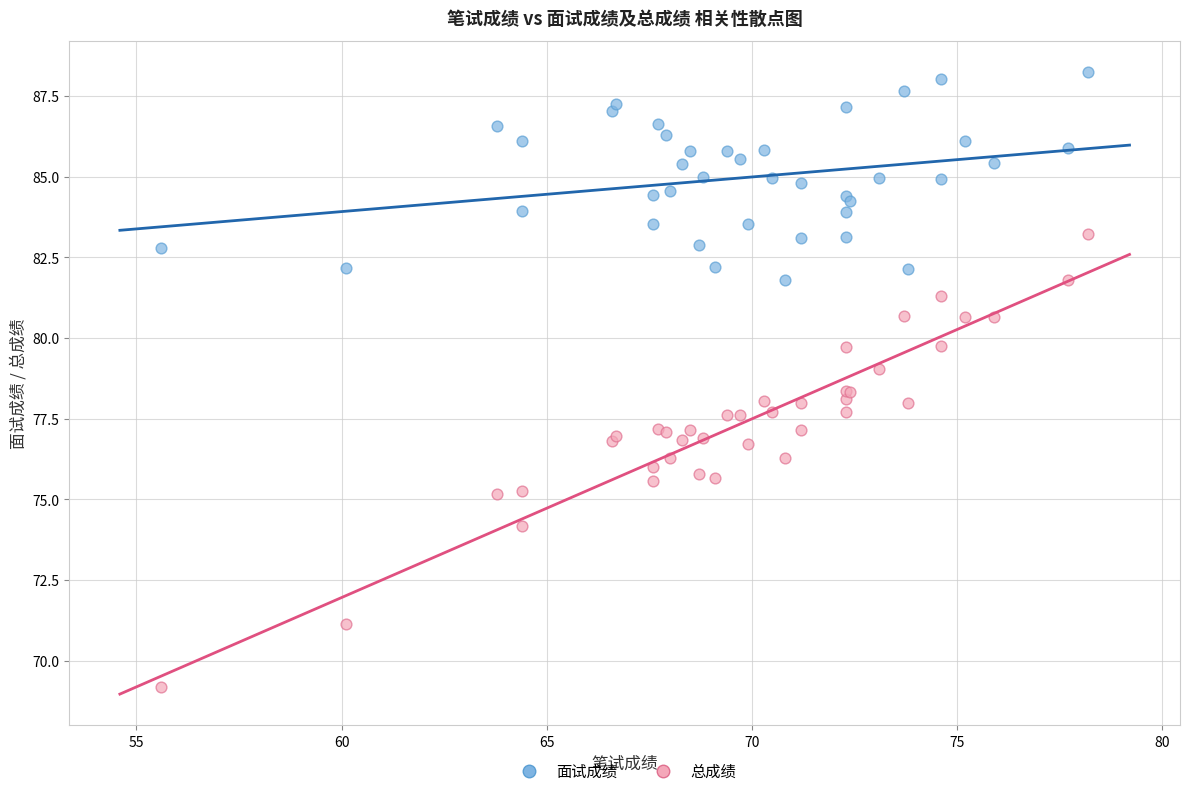

Which series has the largest Y range (max minus min)?

总成绩